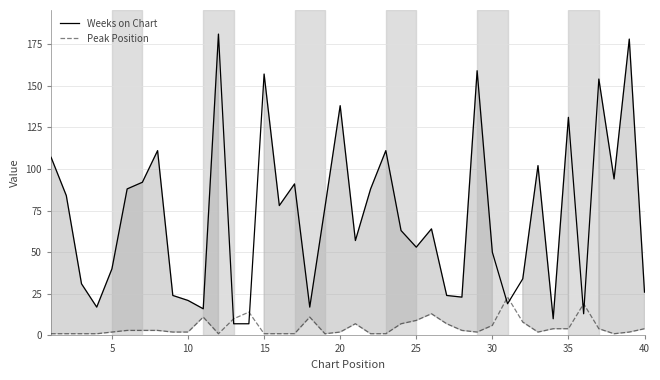

What is the highest value of the Peak Position series?

23